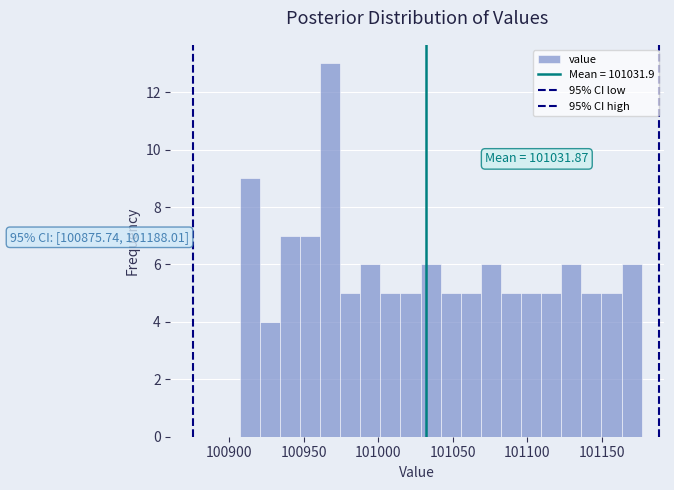

Around what value on the x-axis is the tallest bar? Give the approximate position of its centre, as read against the axis.

100970